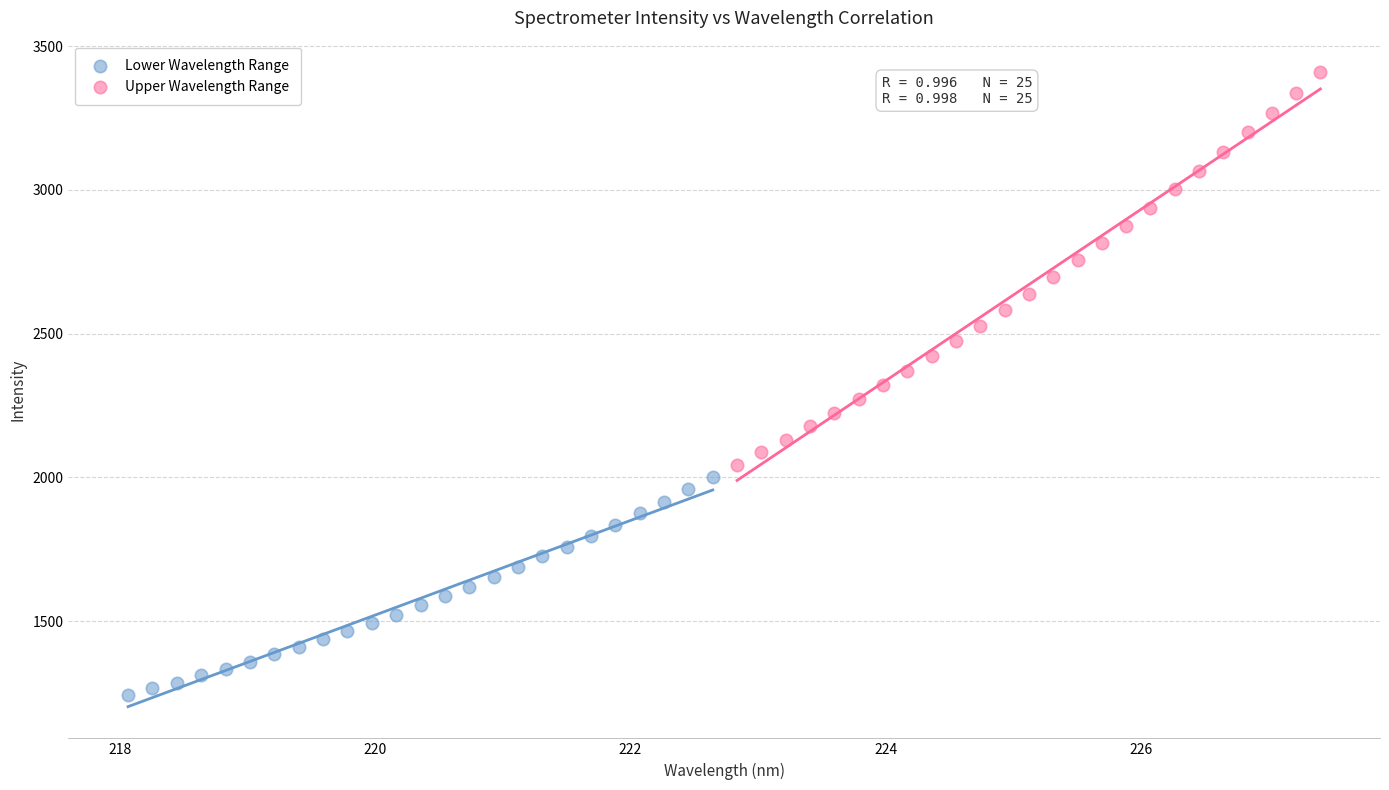

What are all the series names shown in the legend?

Lower Wavelength Range, Upper Wavelength Range